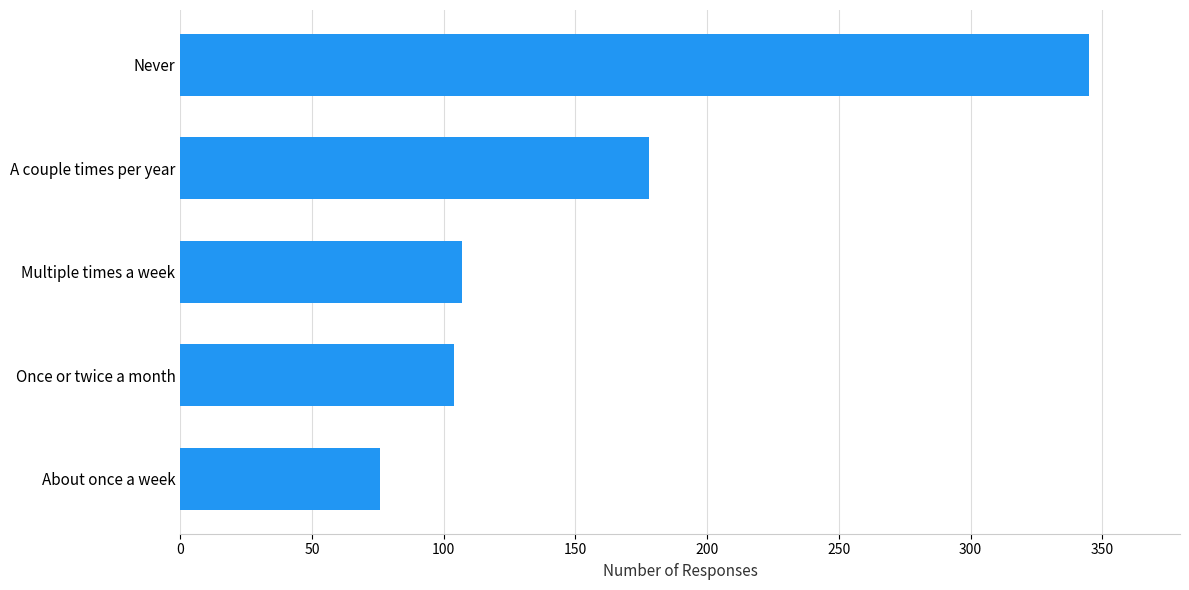

What is the maximum value shown in the chart?

345